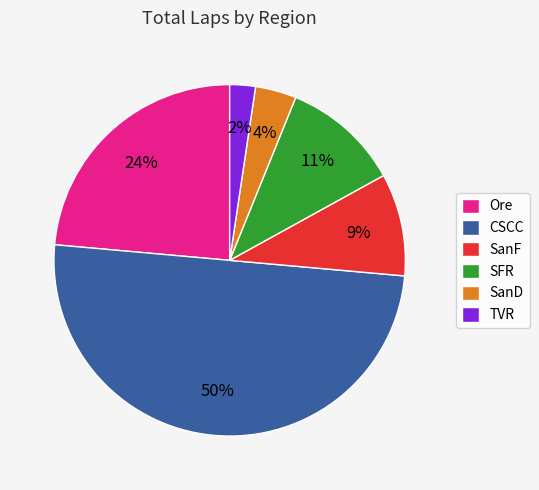

Is the sum of SanD and SanF greater than half?

No